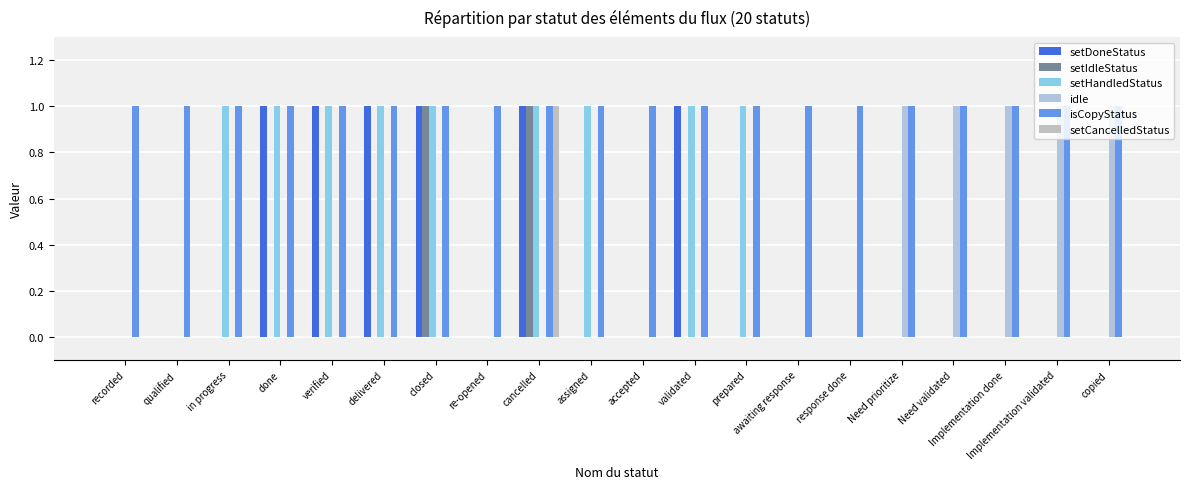

Is it true that setHandledStatus equals 1 at in progress?

True